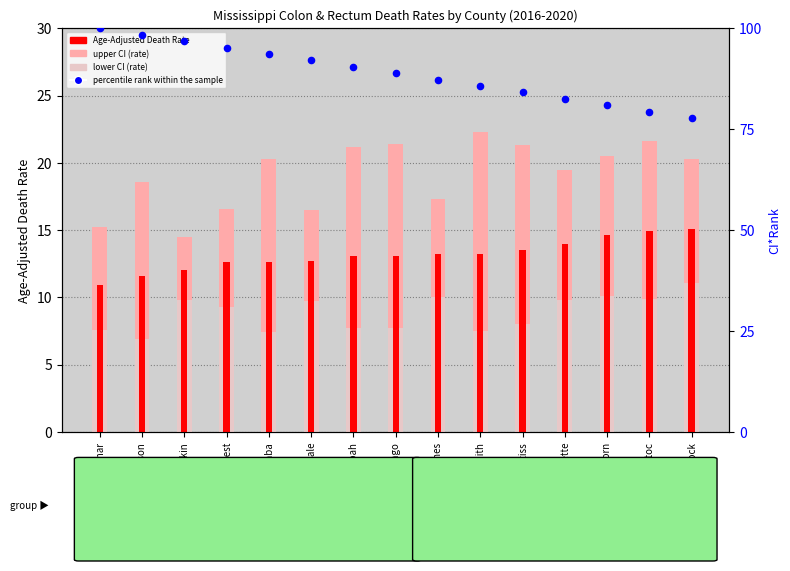

At how many categories does at least one series exceed 69?

15